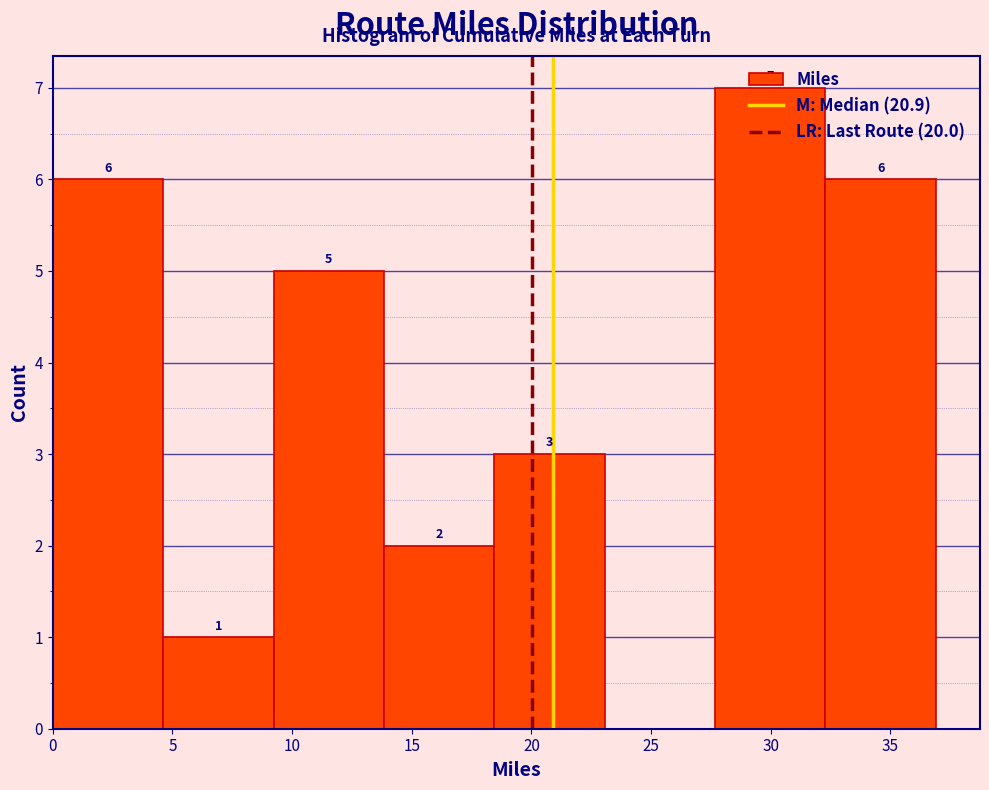

Which range on the x-axis has the tallest bar?

27.5 to 32.5